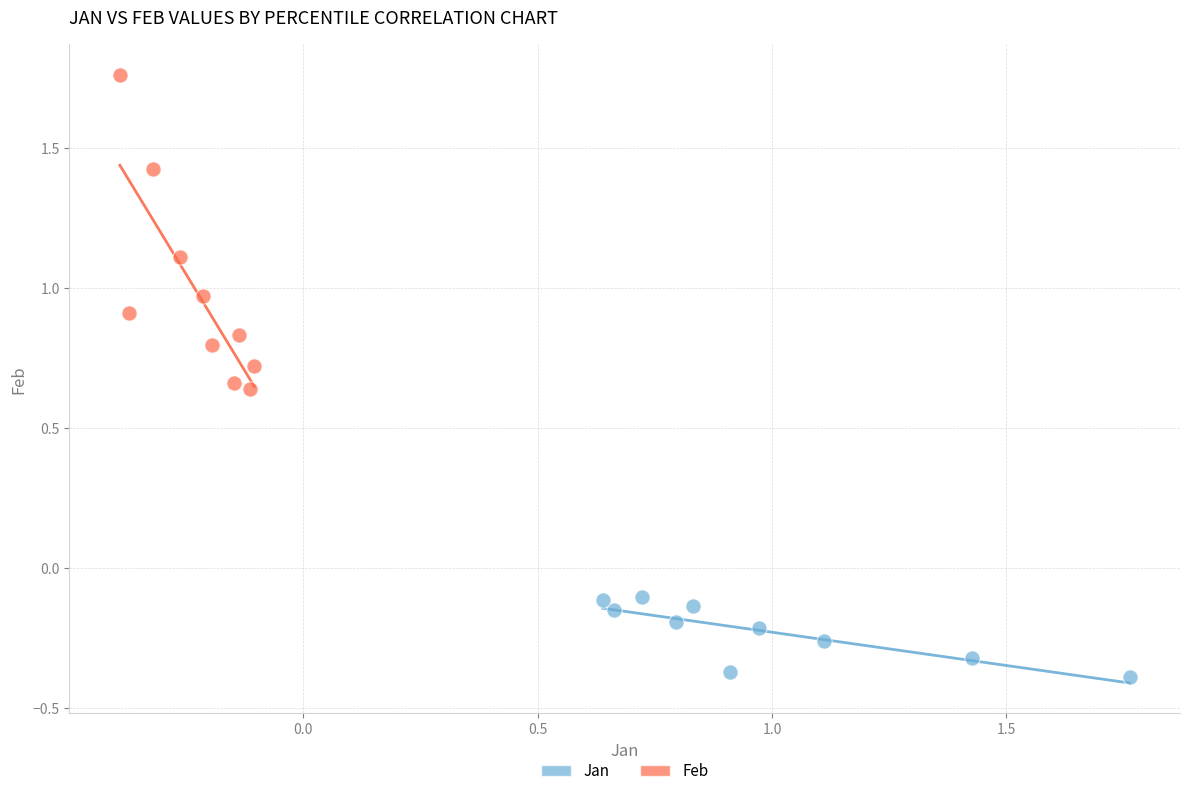

Which series contains the lowest Y value?

Jan